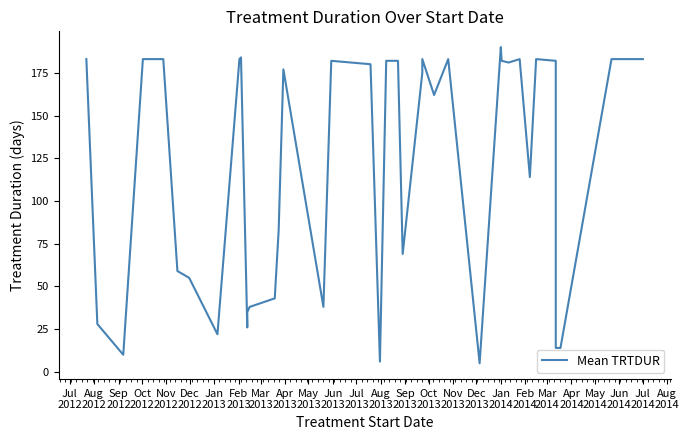

Where does the data first go above 180?

Jul
2012